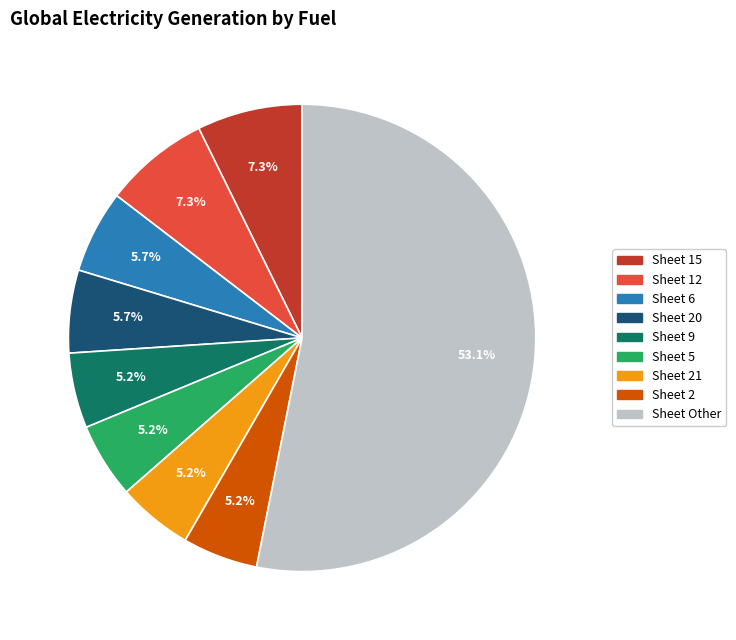

Does any single category account for the majority?

Yes